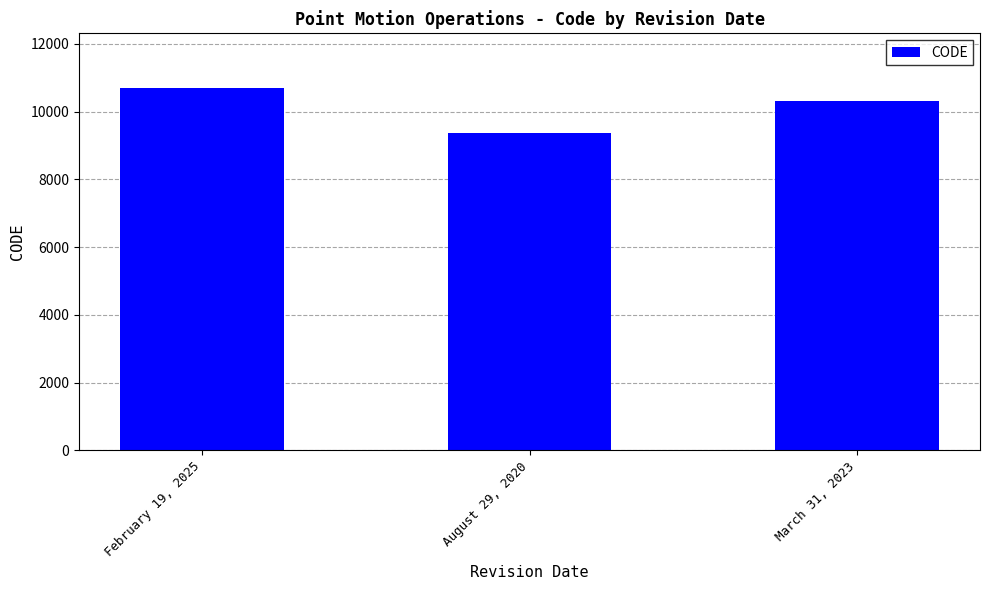

The value at August 29, 2020 is 12659. True or false?

False